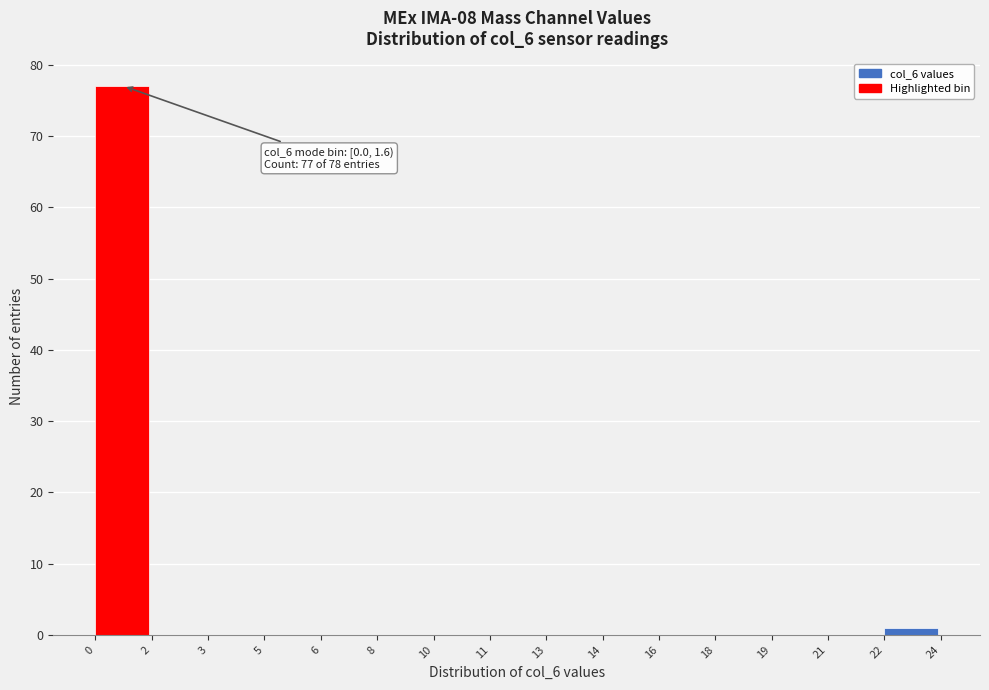

Reading right to left, transcribe all the data shown in this chart.

22=1	21=0	19=0	18=0	16=0	14=0	13=0	11=0	10=0	8=0	6=0	5=0	3=0	2=0	0=77